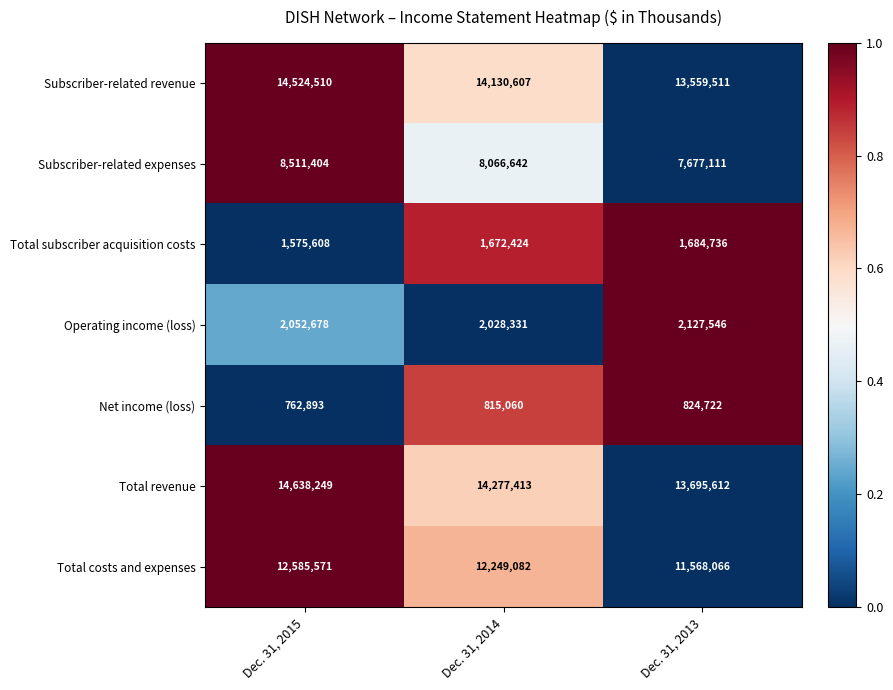

What is the total value across all series at Dec. 31, 2015?

54650913